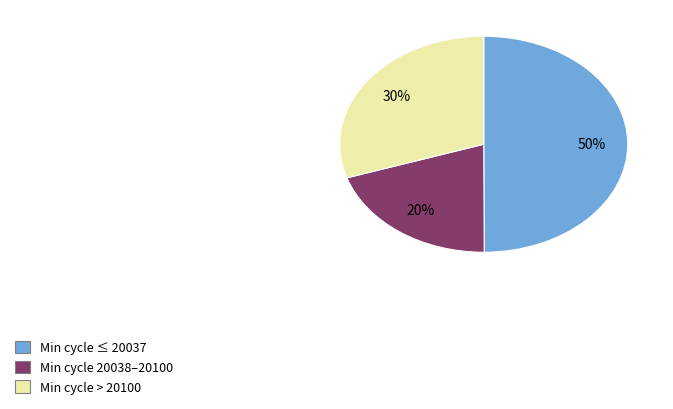

To the nearest percent, what percentage of the pie is Min cycle > 20100?

30%